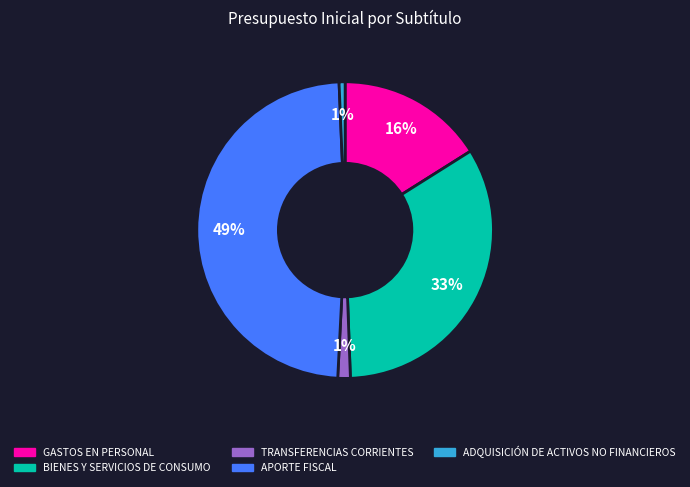

To the nearest percent, what portion does TRANSFERENCIAS CORRIENTES represent?

1%